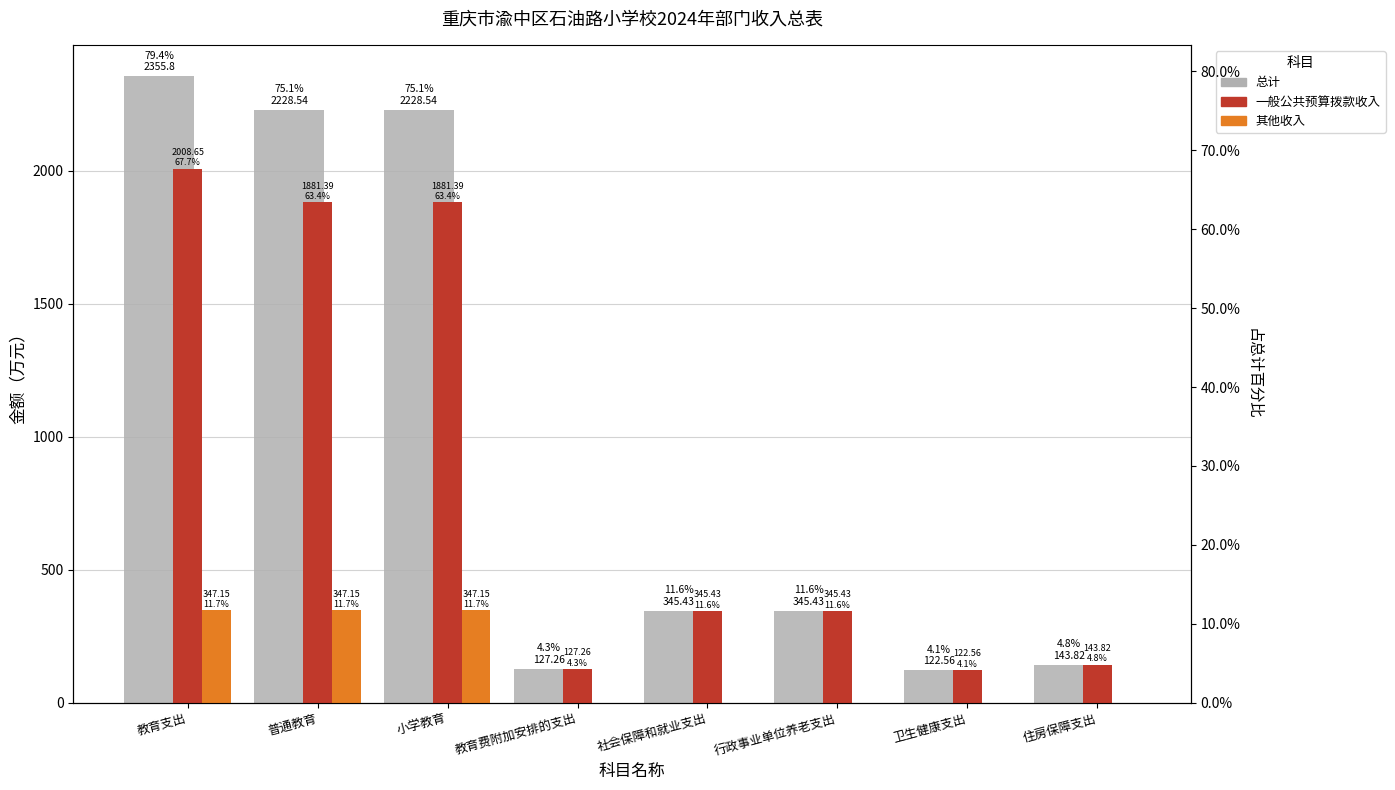

Where is 其他收入 nearest to the value 173?

教育费附加安排的支出